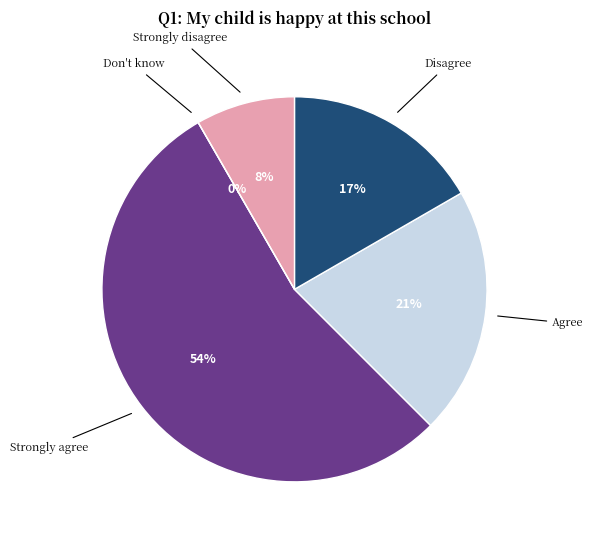

What is the smallest slice in the pie chart?

Don't know